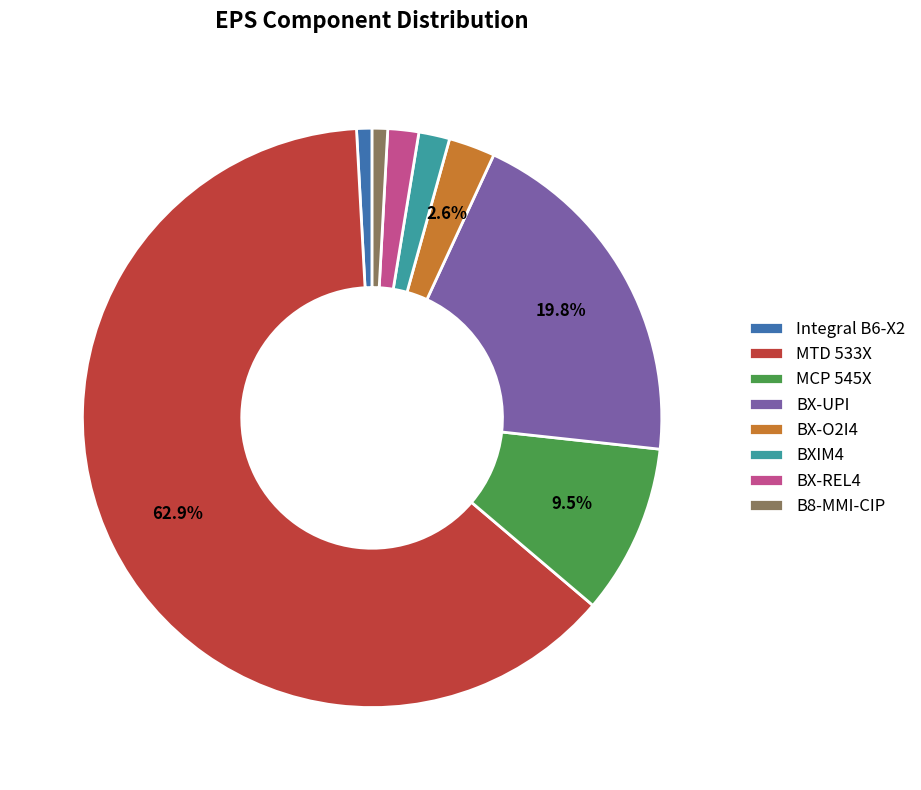

What is the ratio of the value at MTD 533X to the value at BX-UPI?

3.2